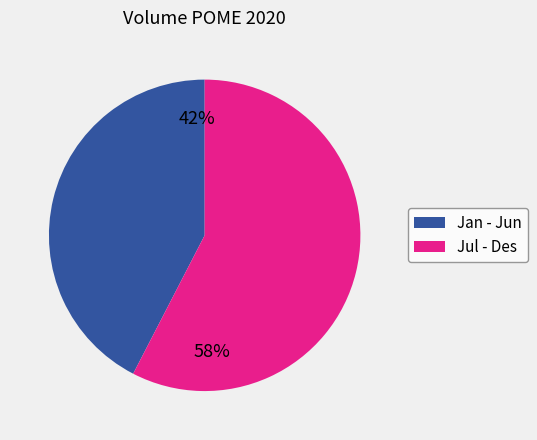

Is it true that Jul - Des is 45% of the pie?

False